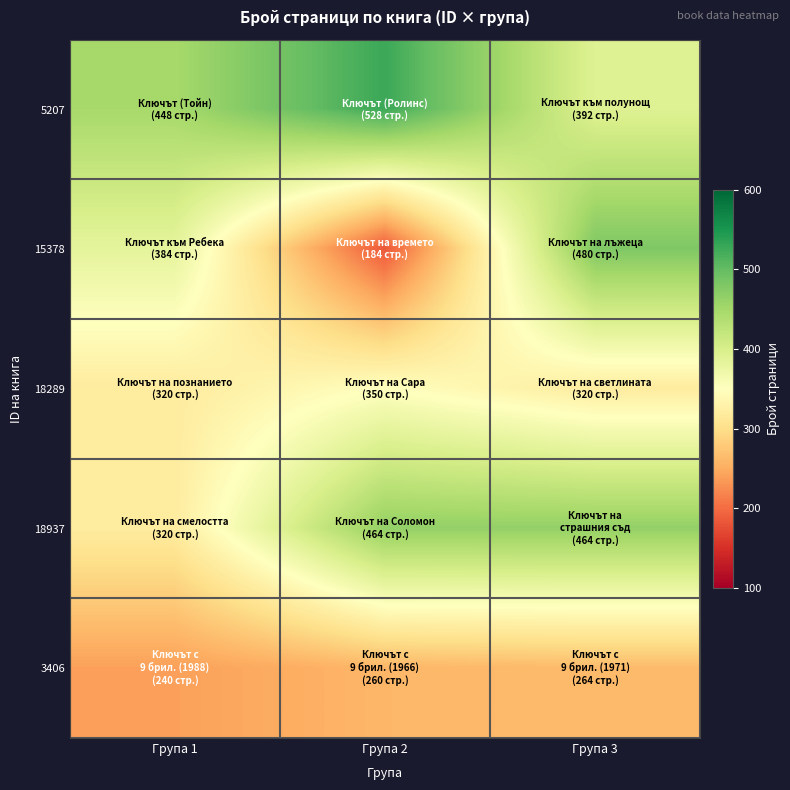

Between Група 1 and Група 2, which series saw the biggest shift?

15378